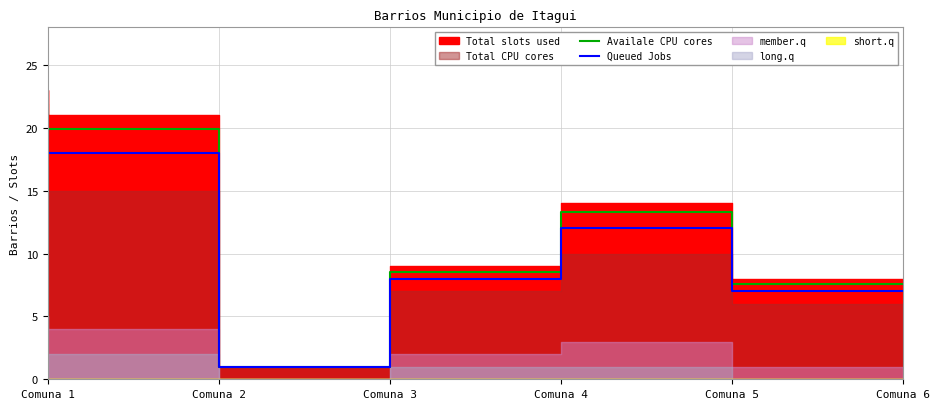

At how many categories does at least one series exceed 5?

5